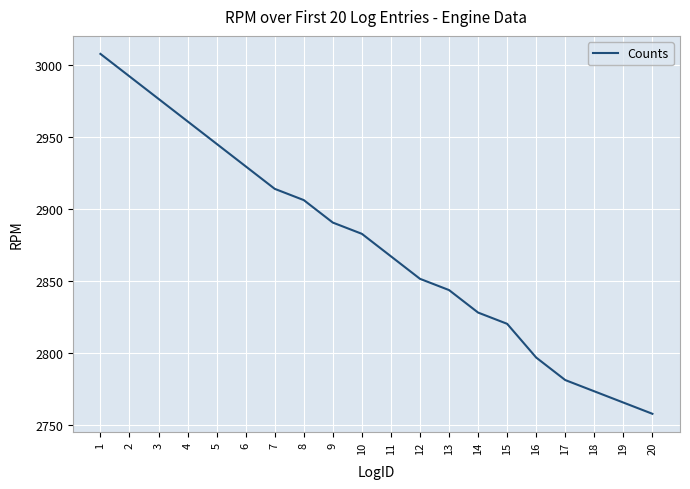

What is the ratio of the value at 18 to the value at 20?

1.0